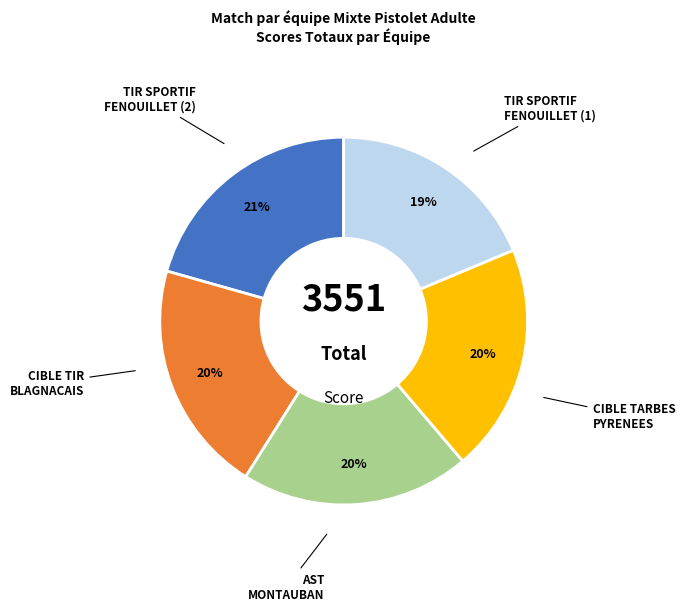

Count the number of slices in the pie.

5